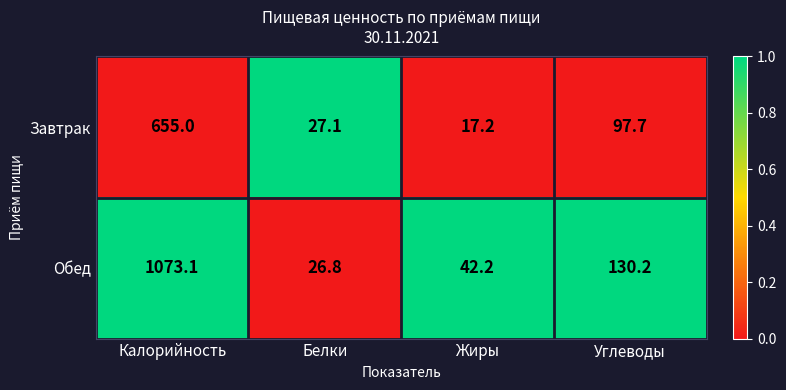

Which series has the largest range (max minus min)?

Обед